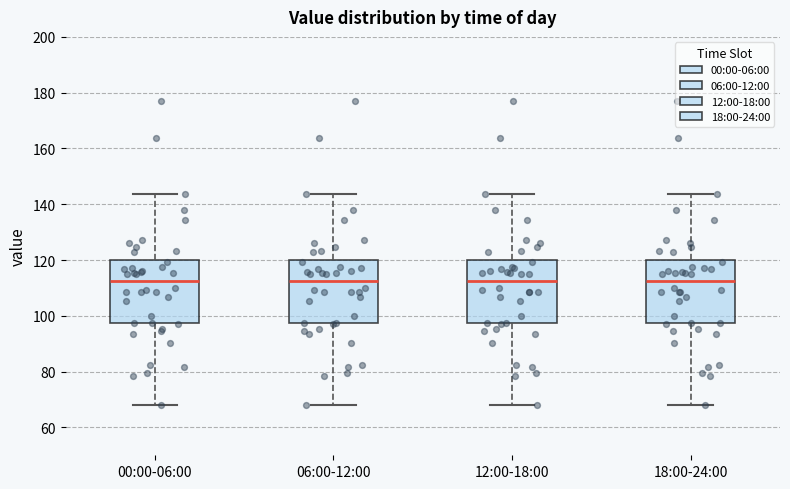

Reading left to right, read every box against the y-axis: the position of its median line, the range the box covers, and the ends of its whiskers. The values are not printed on the chart, so give them approximately, as read against the axis.

00:00-06:00: median 112, box 98 to 120, whiskers 68 to 144
06:00-12:00: median 112, box 98 to 120, whiskers 68 to 144
12:00-18:00: median 112, box 98 to 120, whiskers 68 to 144
18:00-24:00: median 112, box 98 to 120, whiskers 68 to 144